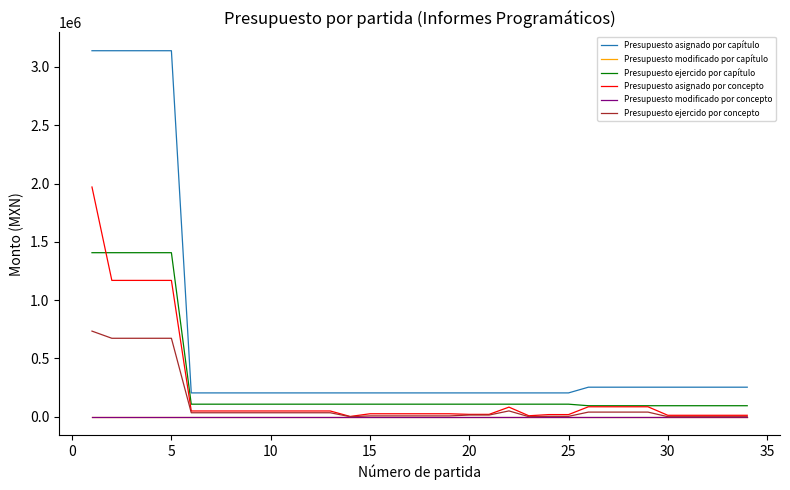

What is the average value of the Presupuesto ejercido por concepto series?

116748.2